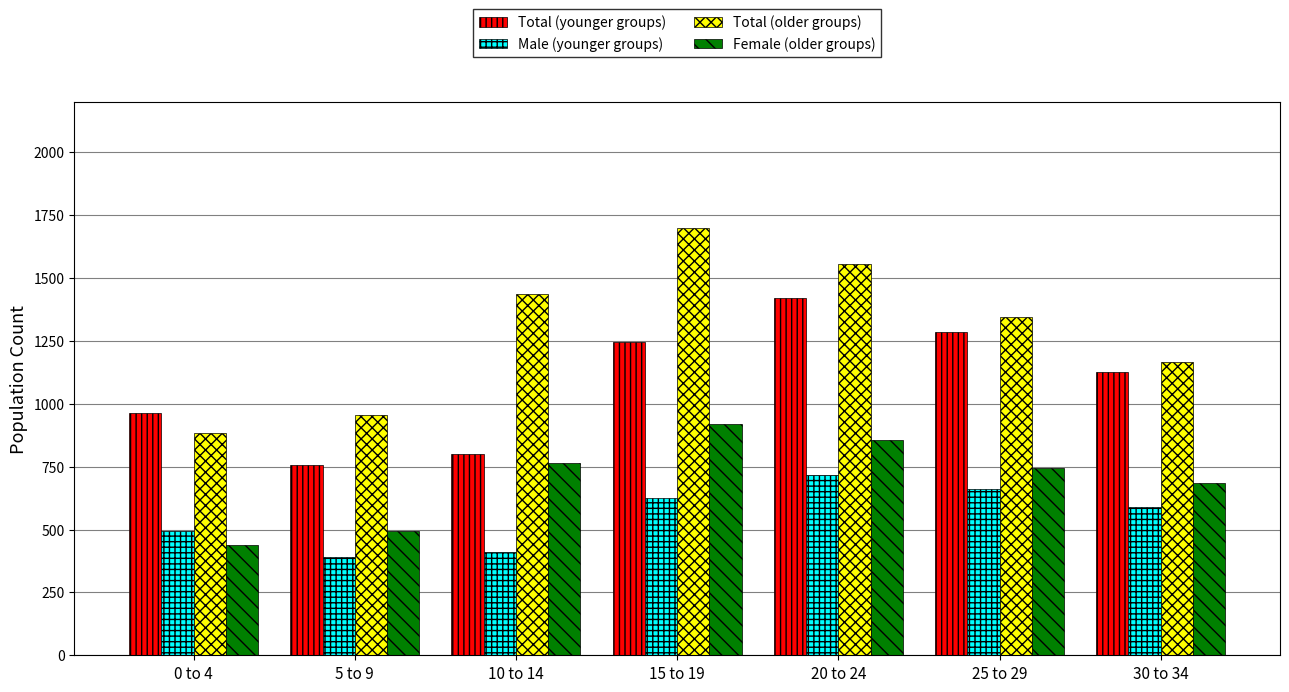

Which series has the largest range (max minus min)?

Total (older groups)